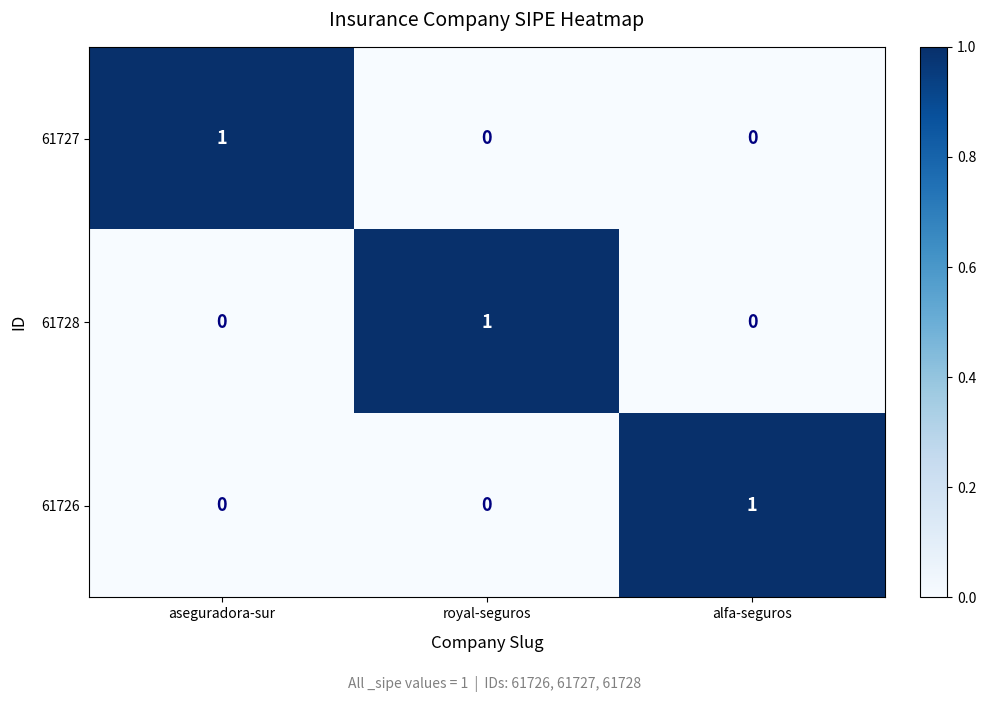

What is the spread (max minus min) of values at royal-seguros?

1